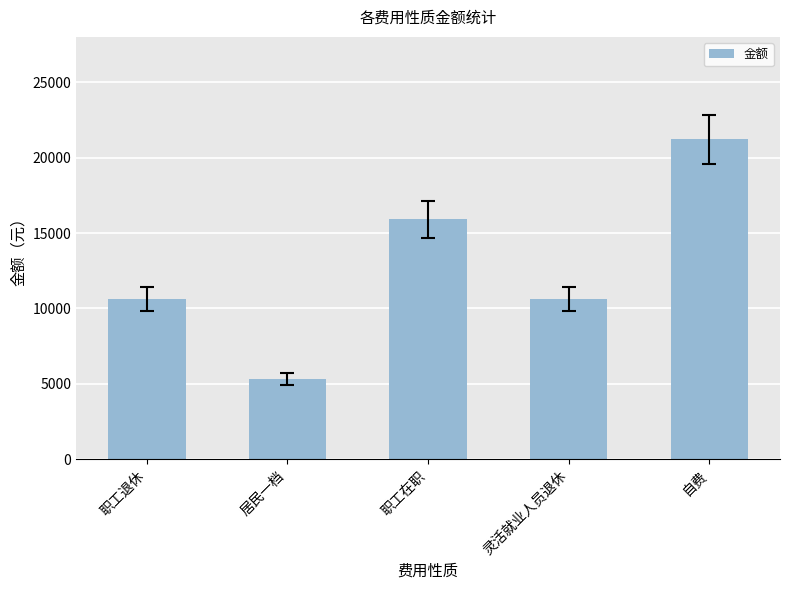

What is the label of the 4th bar from the left?

灵活就业人员退休